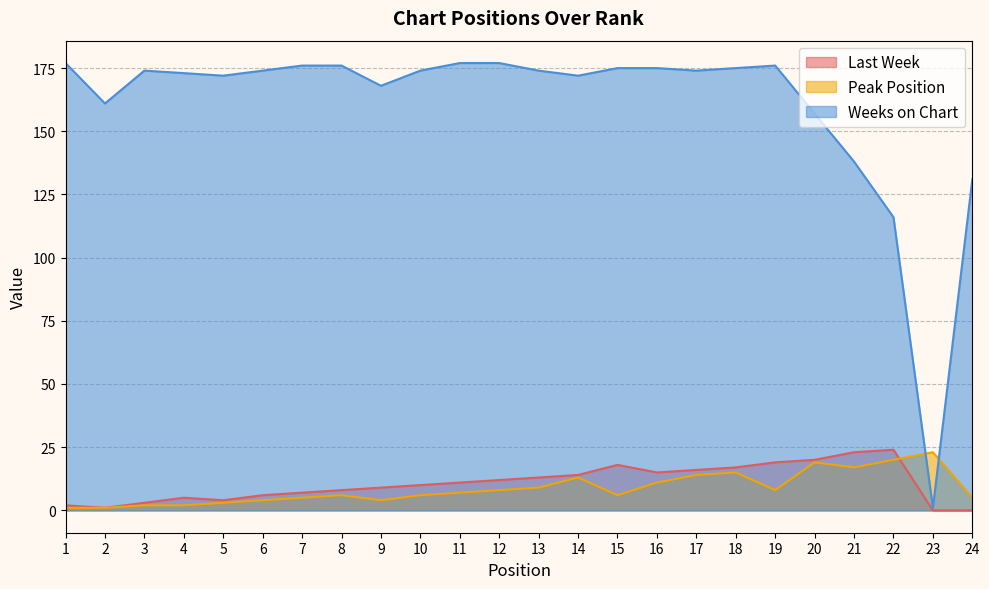

Is the value of Weeks on Chart at 3 greater than the value of Peak Position at 17?

Yes